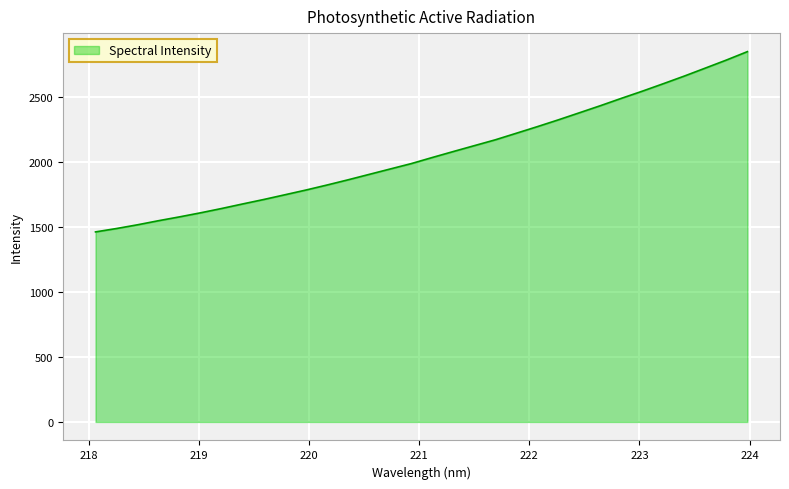

What is the greatest value displayed?

2848.0